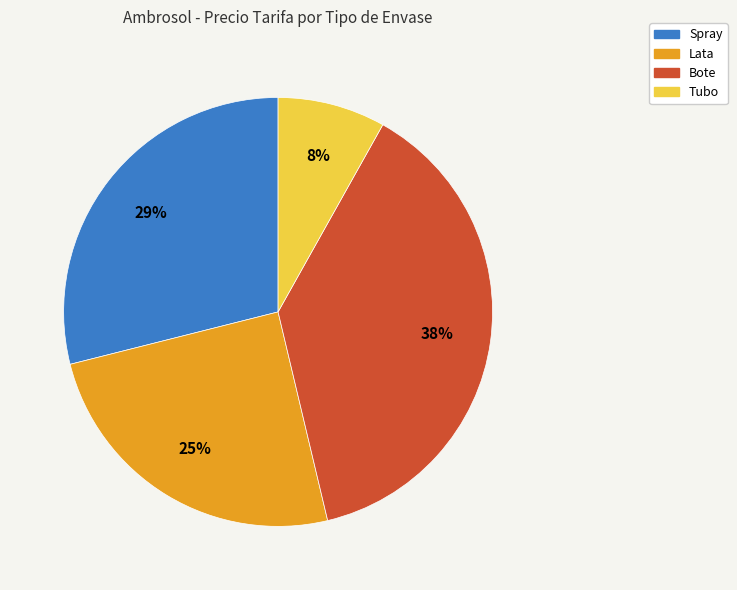

To the nearest percent, what portion does Bote represent?

38%